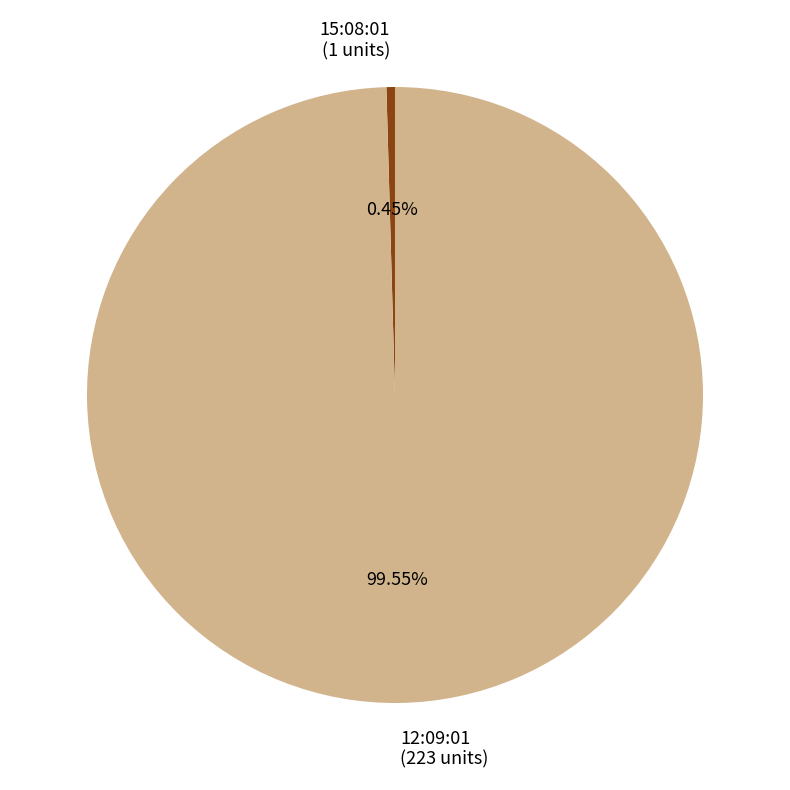

Combined, do 15:08:01 (1 units) and 12:09:01 (223 units) account for over 50%?

Yes